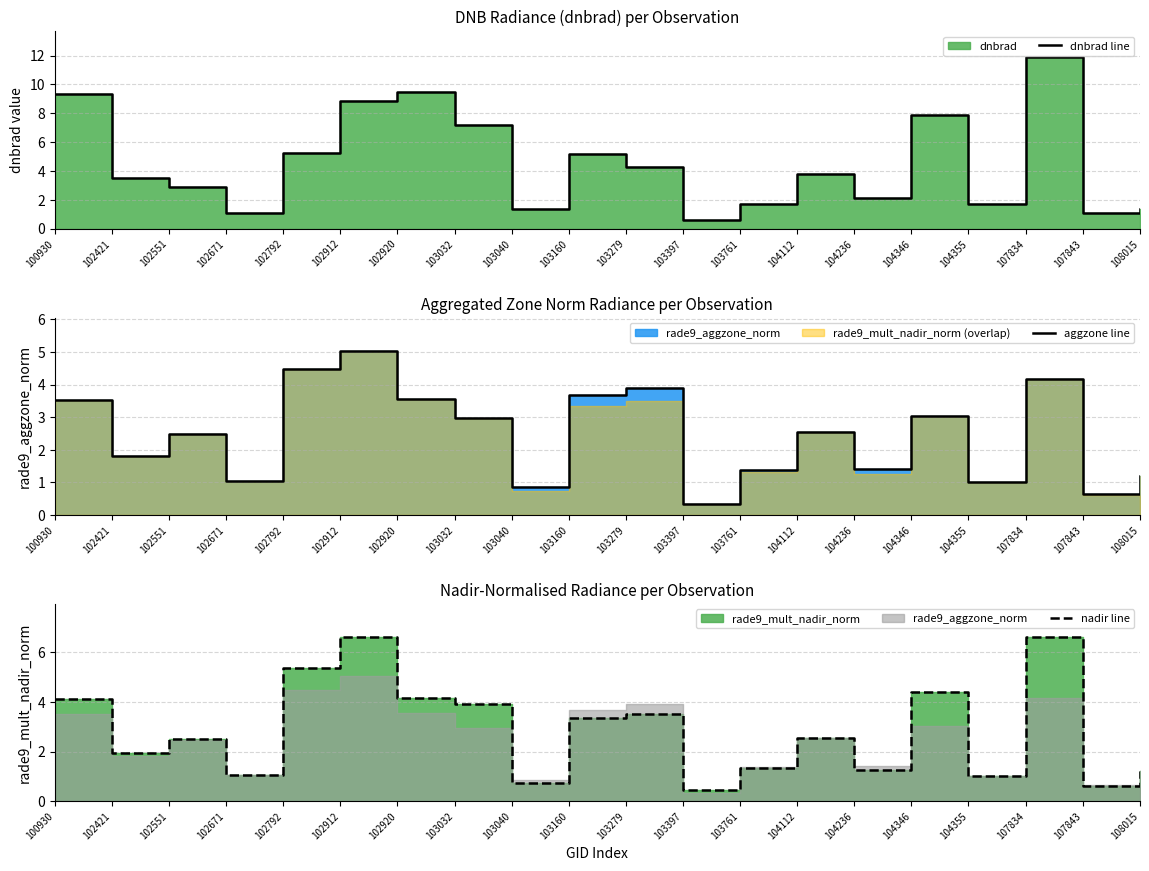

True or false: nadir line has a value of 3.4 at 102792.

False